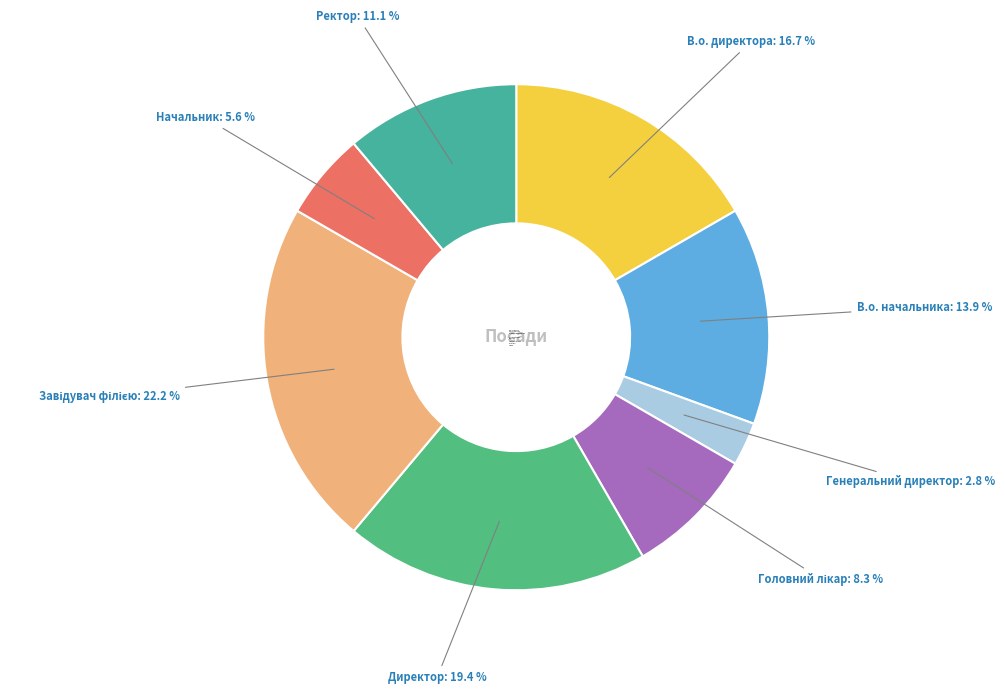

Which slice is the smallest?

Генеральний директор